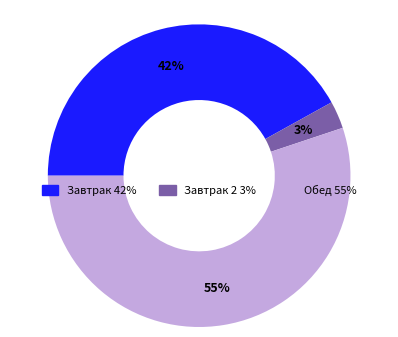

How many segments does this pie chart have?

3